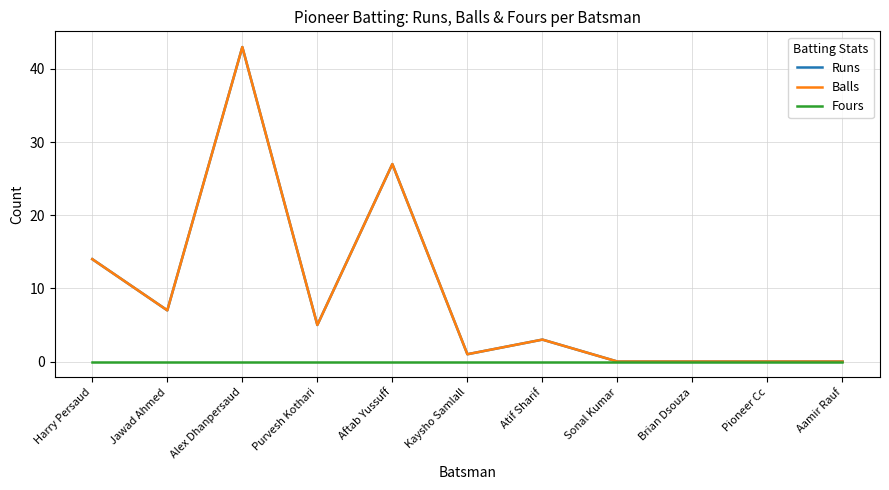

Does the chart display data point markers on the line(s)?

No